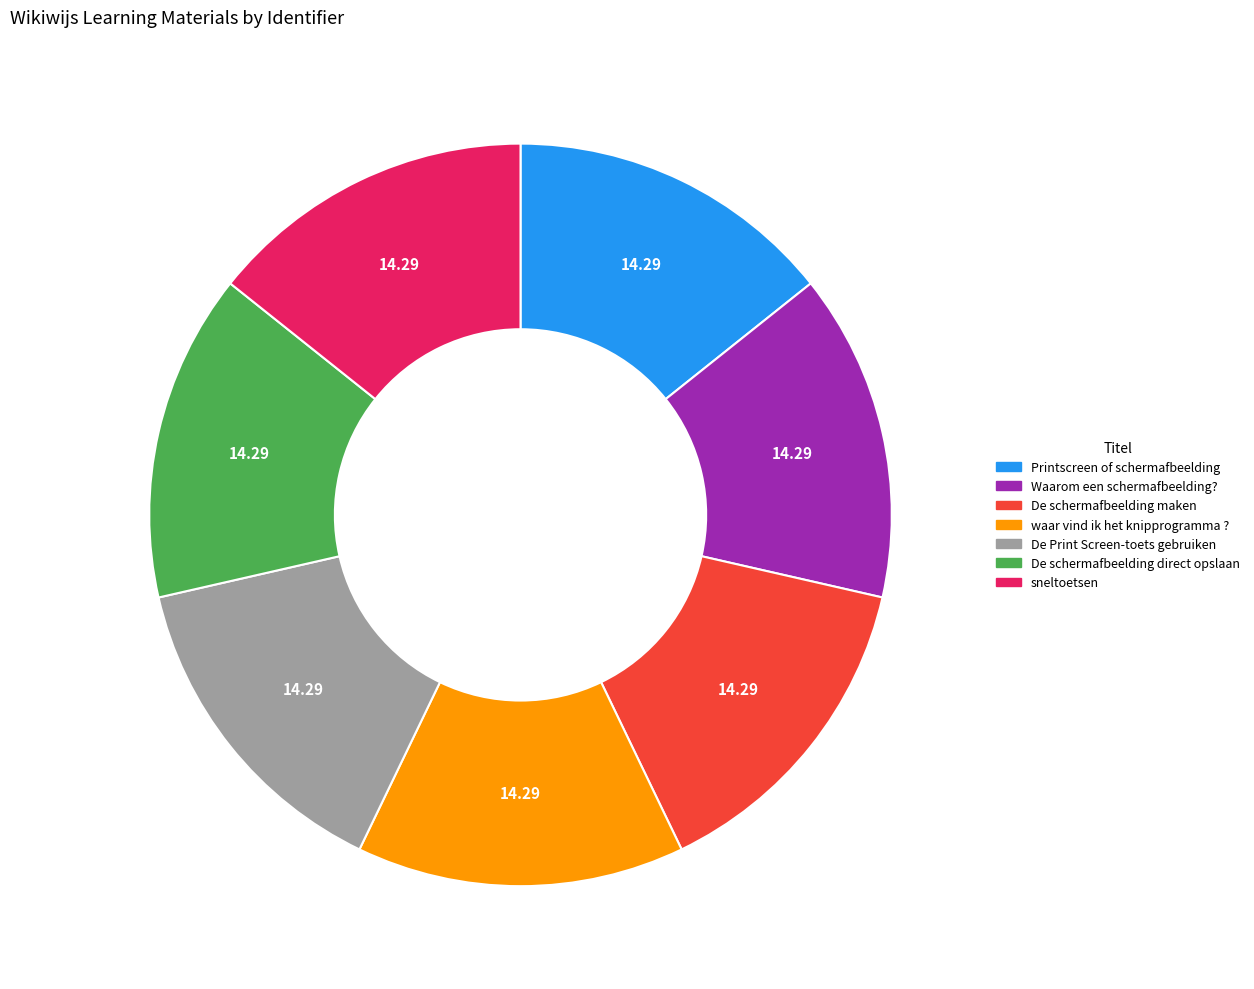

Approximately how many times larger is the value at waar vind ik het knipprogramma ? compared to De schermafbeelding maken?

1.0